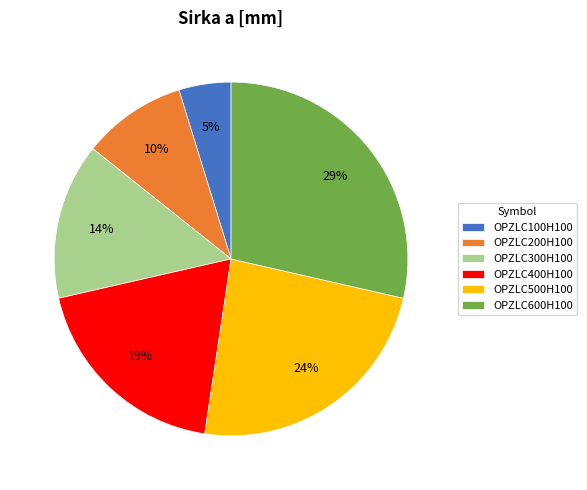

The OPZLC500H100 slice represents 24% of the pie. True or false?

True